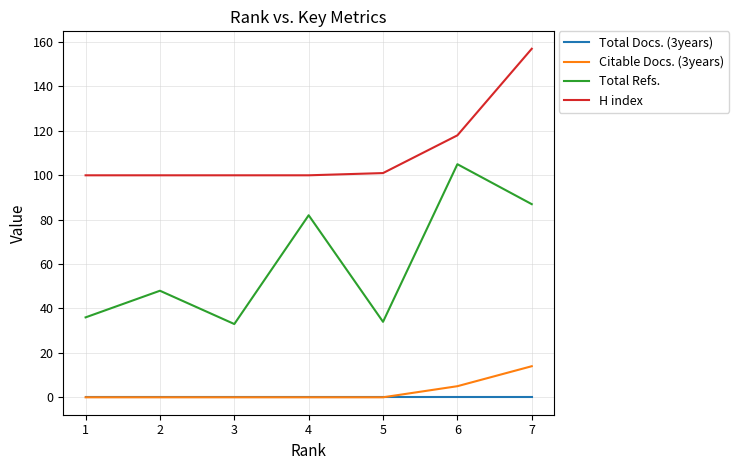

Reading left to right, transcribe all the data shown in this chart.

Total Docs. (3years): 0	0	0	0	0	0	0
Citable Docs. (3years): 0	0	0	0	0	5	14
Total Refs.: 36	48	33	82	34	105	87
H index: 100	100	100	100	101	118	157